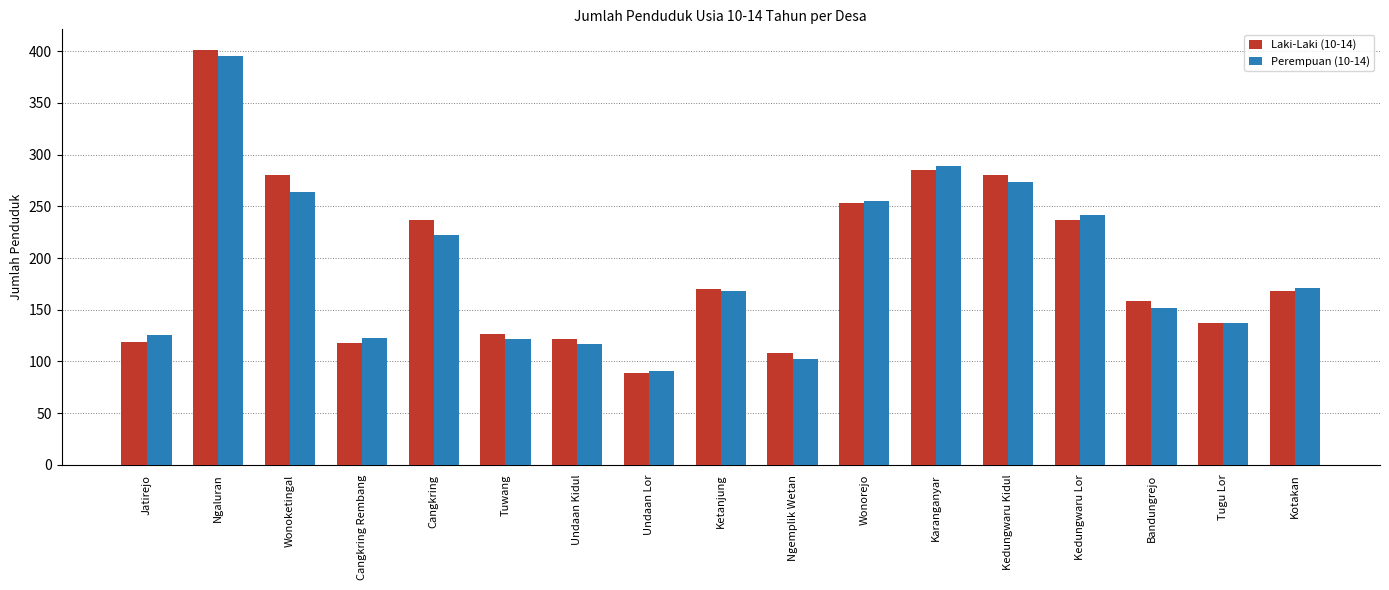

What are all the series names shown in the legend?

Laki-Laki (10-14), Perempuan (10-14)